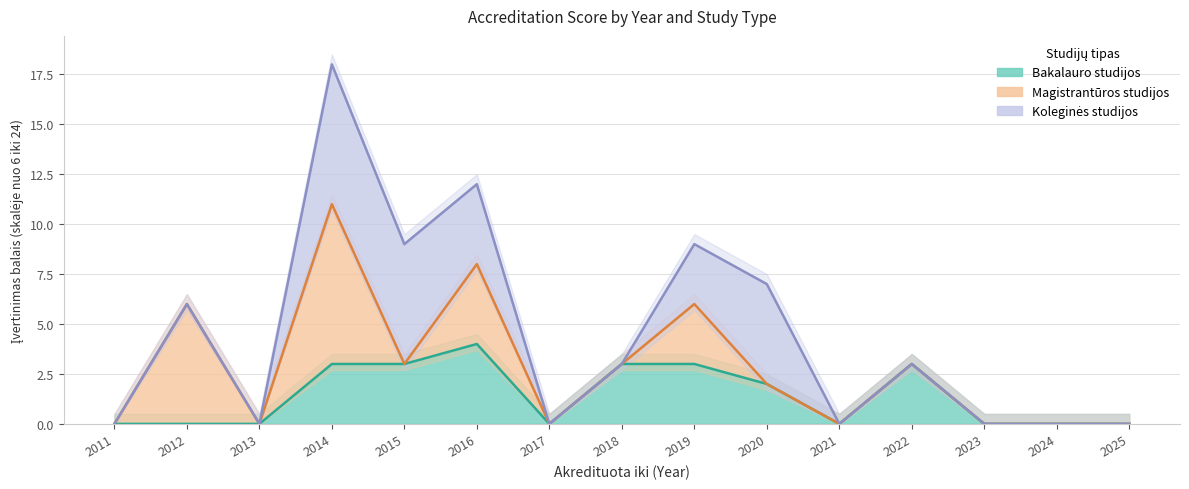

True or false: Bakalauro studijos has more than 1 interior local peaks.

True